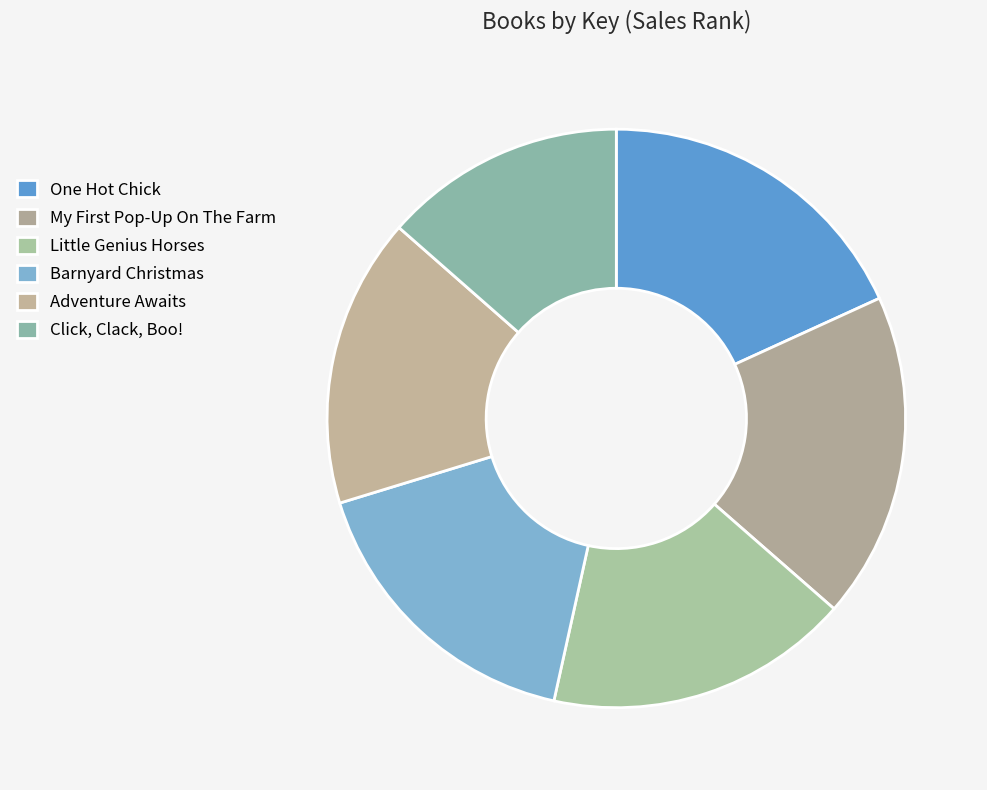

To the nearest percent, what is the difference between the largest and smallest slice percentages?

5%